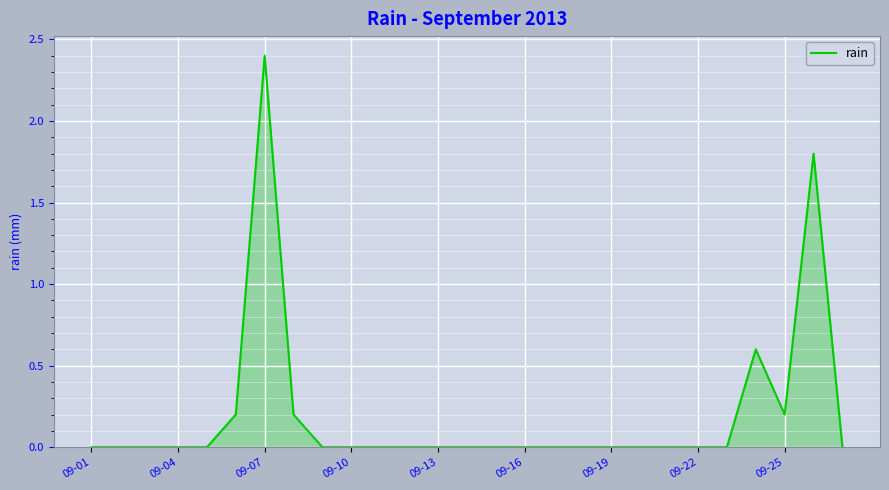

What is the maximum value shown in the chart?

2.4